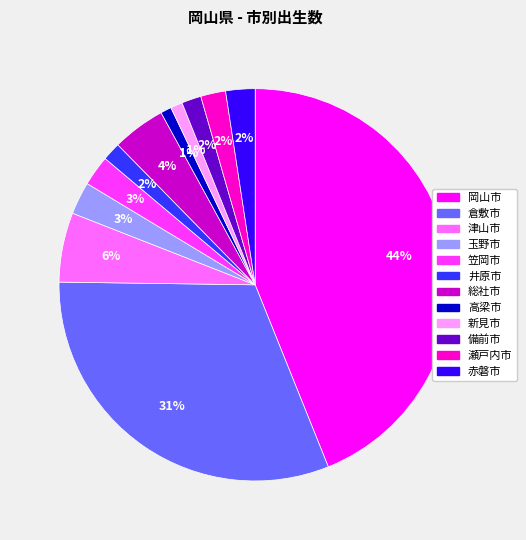

What is the largest slice in the pie chart?

岡山市